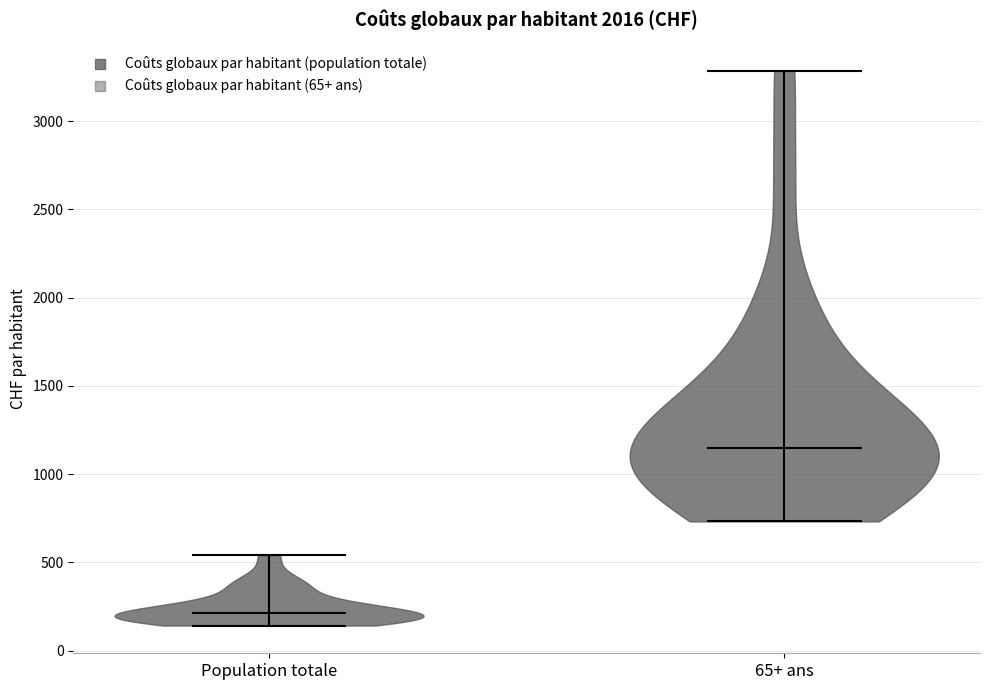

Reading left to right, read every violin against the y-axis: where its median line is, and the lowest and highest points it reaches. The values are not printed on the chart, so give them approximately, as read against the axis.

Population totale: median line 200, lowest point 150, highest point 550
65+ ans: median line 1150, lowest point 750, highest point 3300